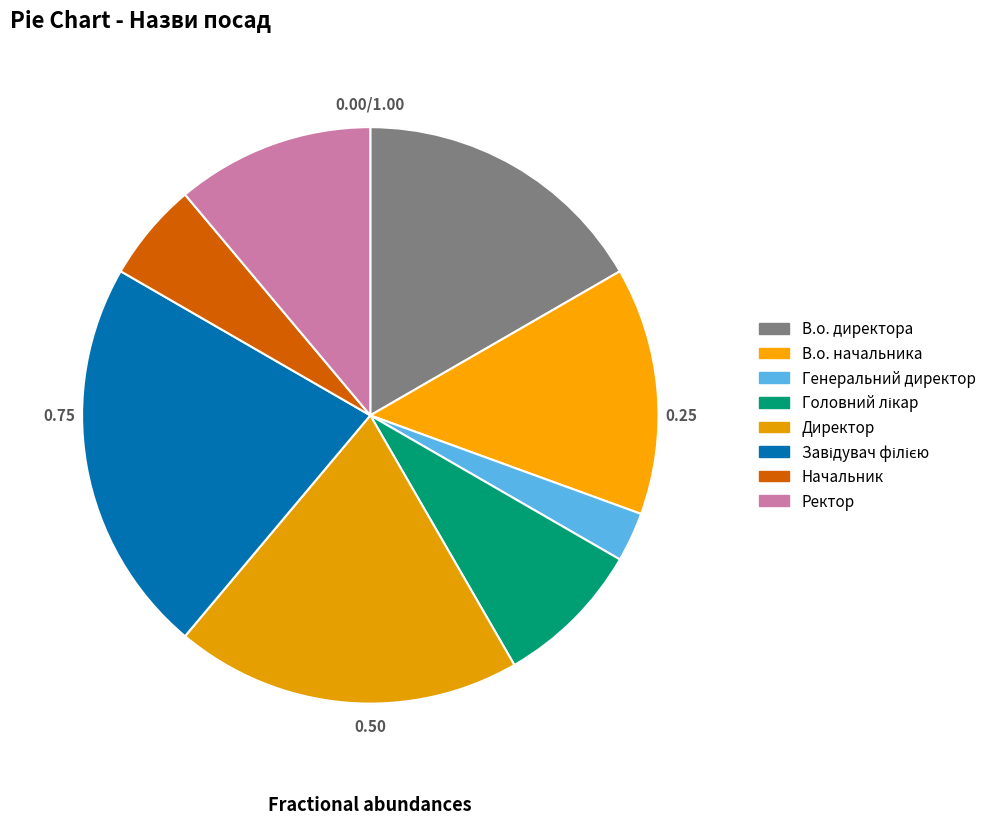

What percentage is the В.о. директора slice, to the nearest percent?

17%